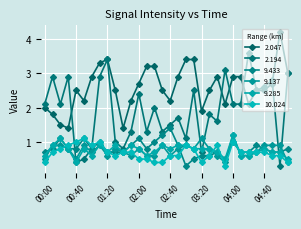

How many lines are shown in the chart?

6